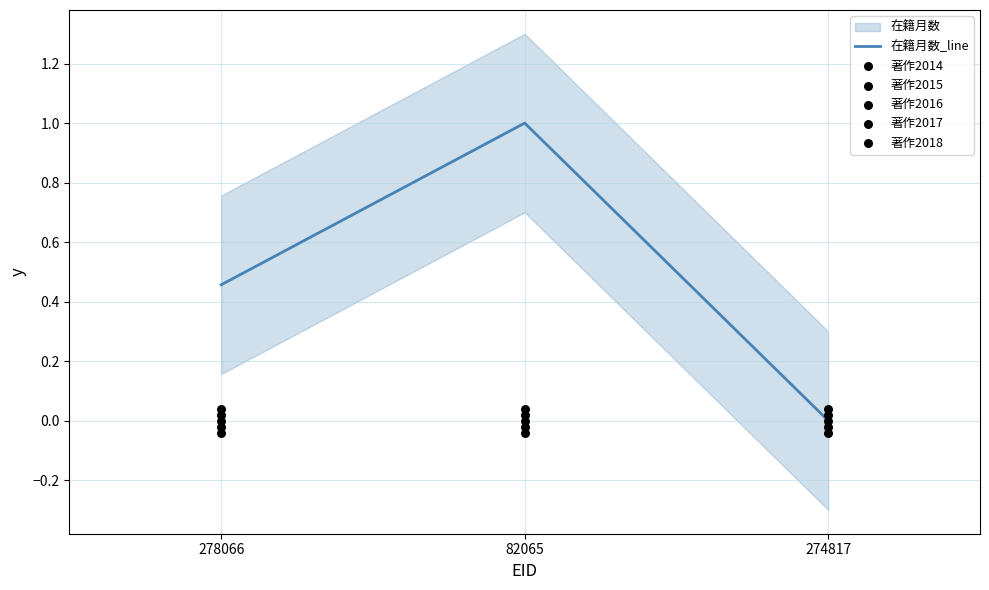

List the labels in order of 在籍月数_line value, largest first.

82065, 278066, 274817